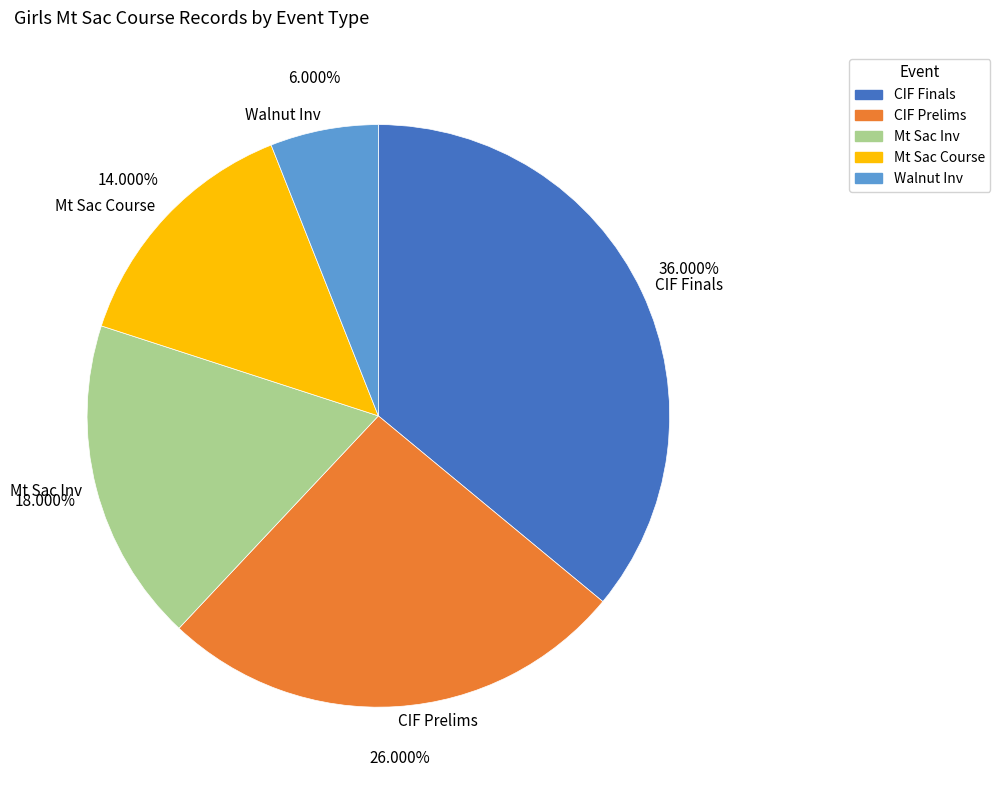

To the nearest percent, what is the difference between the largest and smallest slice percentages?

30%